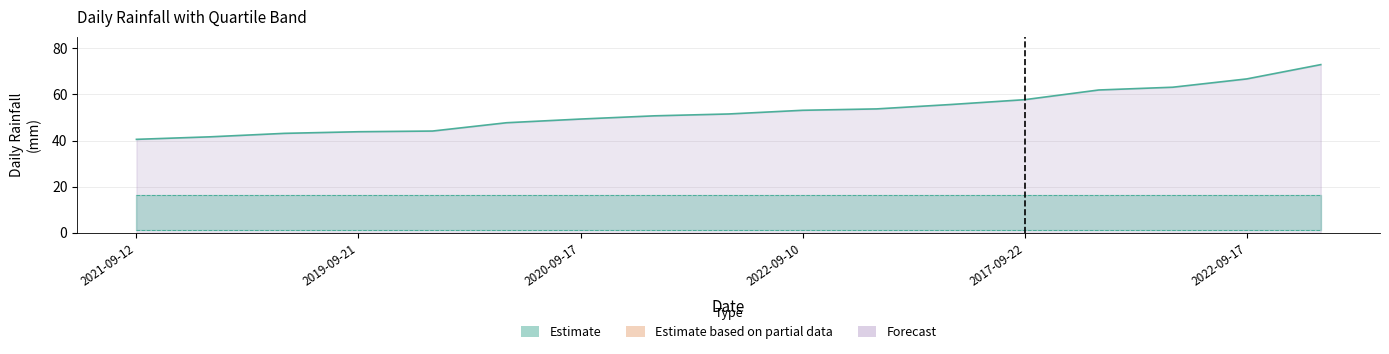

Reading right to left, what are all the values shown in this chart?

LLUVIA_DIARIA: 2020-09-30=72.9	2022-09-17=66.7	2017-09-29=63.1	2020-09-08=61.9	2017-09-22=57.7	2012-09-27=55.6	2017-09-19=53.7	2022-09-10=53.1	2017-09-11=51.5	2014-09-27=50.7	2020-09-17=49.3	2013-09-05=47.7	2022-09-01=44.1	2019-09-21=43.8	2021-09-06=43.1	2016-09-01=41.6	2021-09-12=40.5
q1: 2020-09-30=1.3	2022-09-17=1.3	2017-09-29=1.3	2020-09-08=1.3	2017-09-22=1.3	2012-09-27=1.3	2017-09-19=1.3	2022-09-10=1.3	2017-09-11=1.3	2014-09-27=1.3	2020-09-17=1.3	2013-09-05=1.3	2022-09-01=1.3	2019-09-21=1.3	2021-09-06=1.3	2016-09-01=1.3	2021-09-12=1.3
q3: 2020-09-30=16.4	2022-09-17=16.4	2017-09-29=16.4	2020-09-08=16.4	2017-09-22=16.4	2012-09-27=16.4	2017-09-19=16.4	2022-09-10=16.4	2017-09-11=16.4	2014-09-27=16.4	2020-09-17=16.4	2013-09-05=16.4	2022-09-01=16.4	2019-09-21=16.4	2021-09-06=16.4	2016-09-01=16.4	2021-09-12=16.4